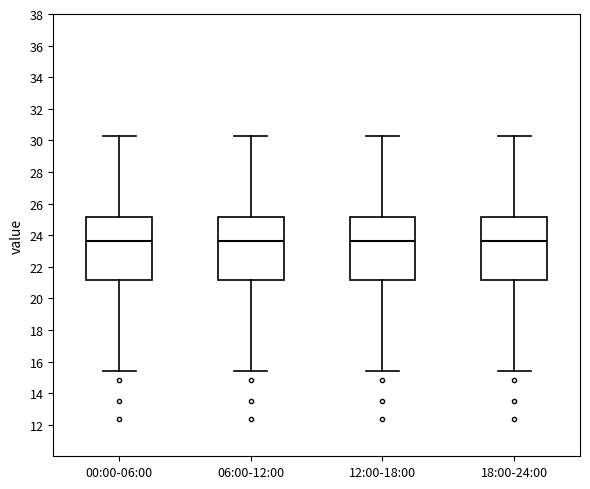

Reading left to right, read every box against the y-axis: the position of its median line, the range the box covers, and the ends of its whiskers. The values are not printed on the chart, so give them approximately, as read against the axis.

00:00-06:00: median 23.6, box 21.2 to 25.2, whiskers 15.4 to 30.2
06:00-12:00: median 23.6, box 21.2 to 25.2, whiskers 15.4 to 30.2
12:00-18:00: median 23.6, box 21.2 to 25.2, whiskers 15.4 to 30.2
18:00-24:00: median 23.6, box 21.2 to 25.2, whiskers 15.4 to 30.2